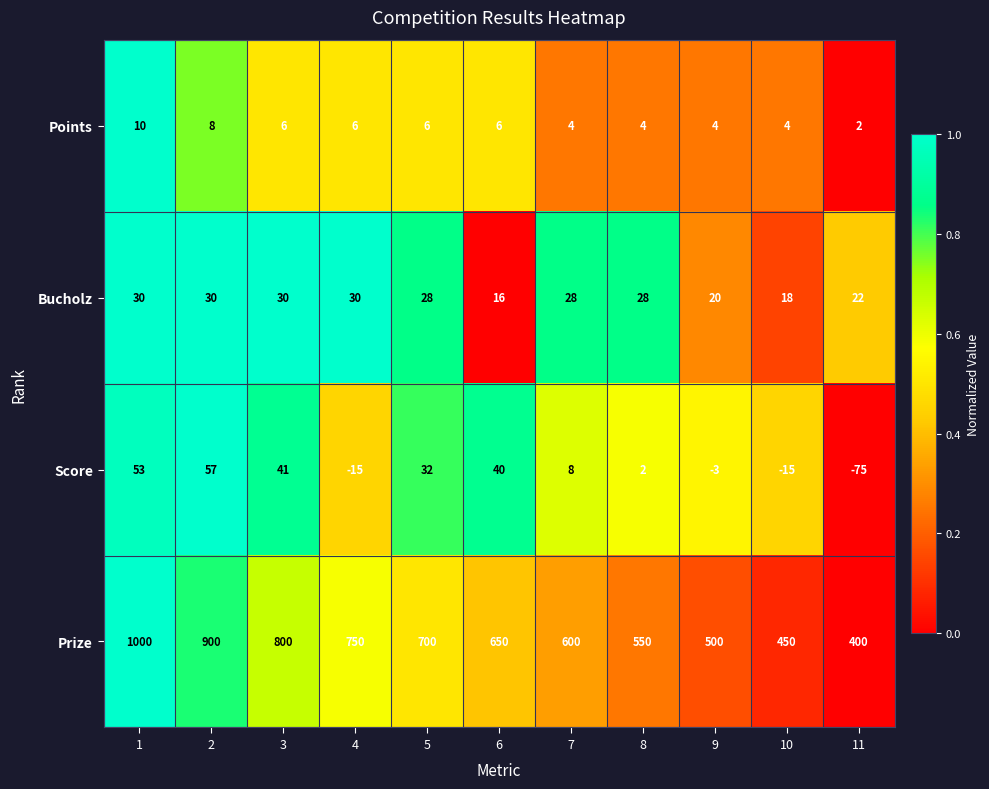

True or false: Points has a value of 4 at 7.

True